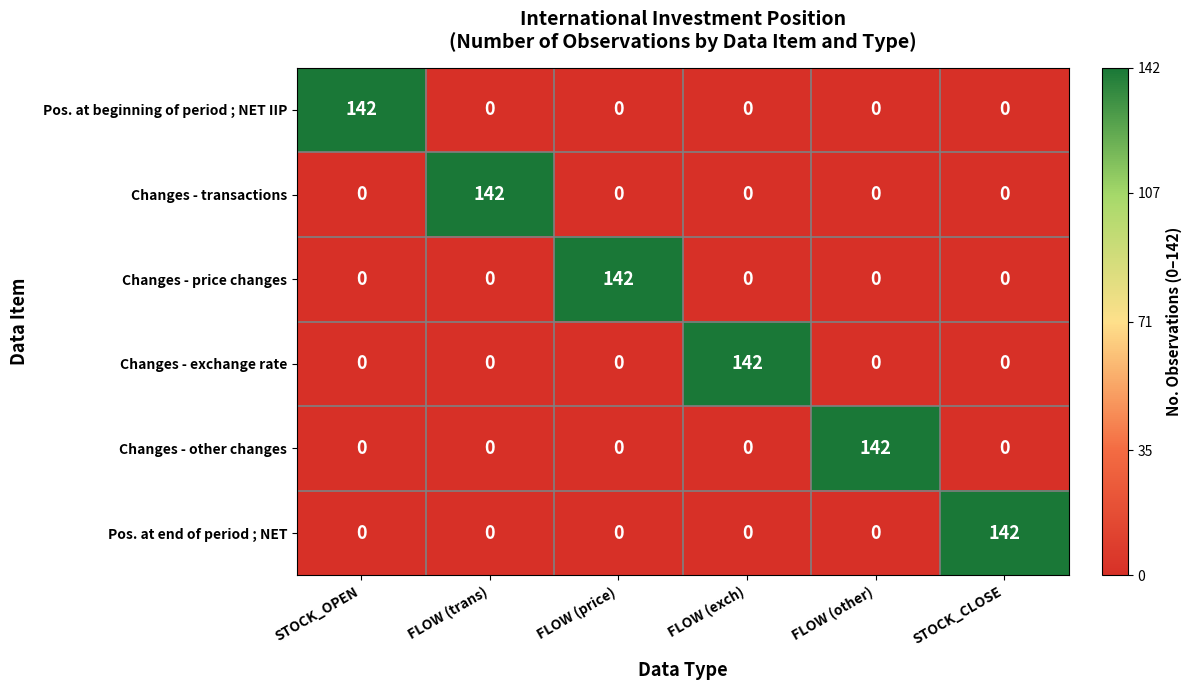

At how many categories does at least one series exceed 62?

6